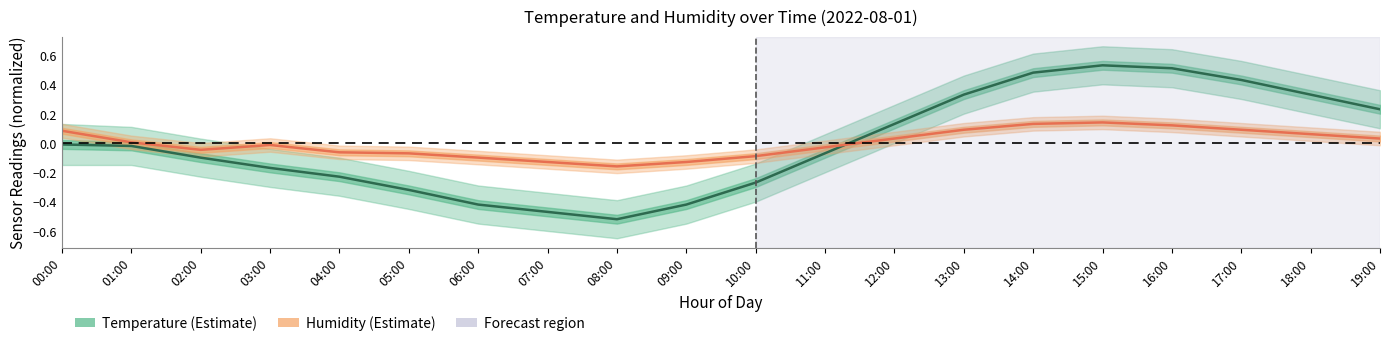

How many intersections are there between Humidity (normalized) and Temperature (normalized)?

1